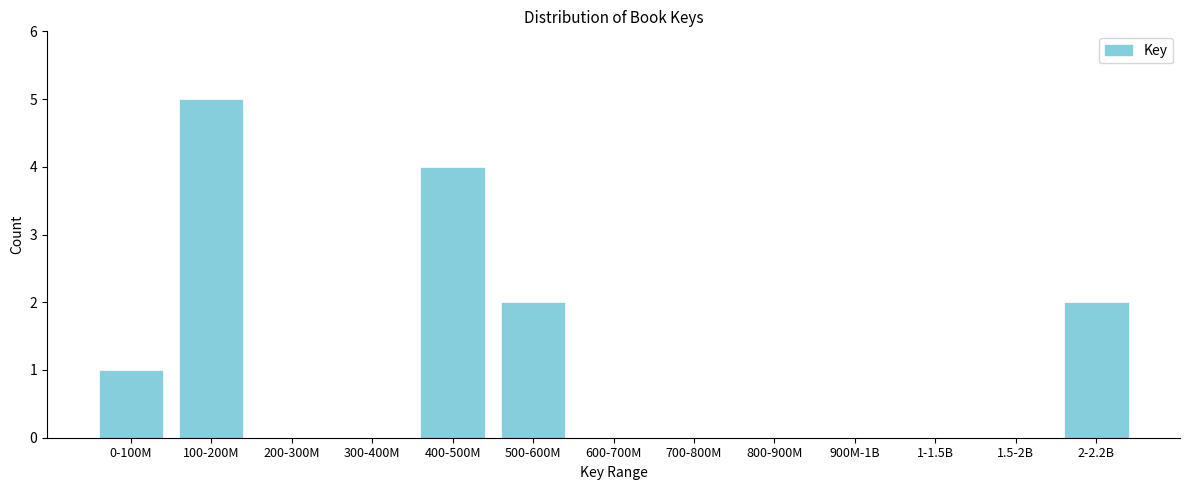

Reading left to right, list all the values displayed in this chart.

0-100M=1	100-200M=5	200-300M=0	300-400M=0	400-500M=4	500-600M=2	600-700M=0	700-800M=0	800-900M=0	900M-1B=0	1-1.5B=0	1.5-2B=0	2-2.2B=2